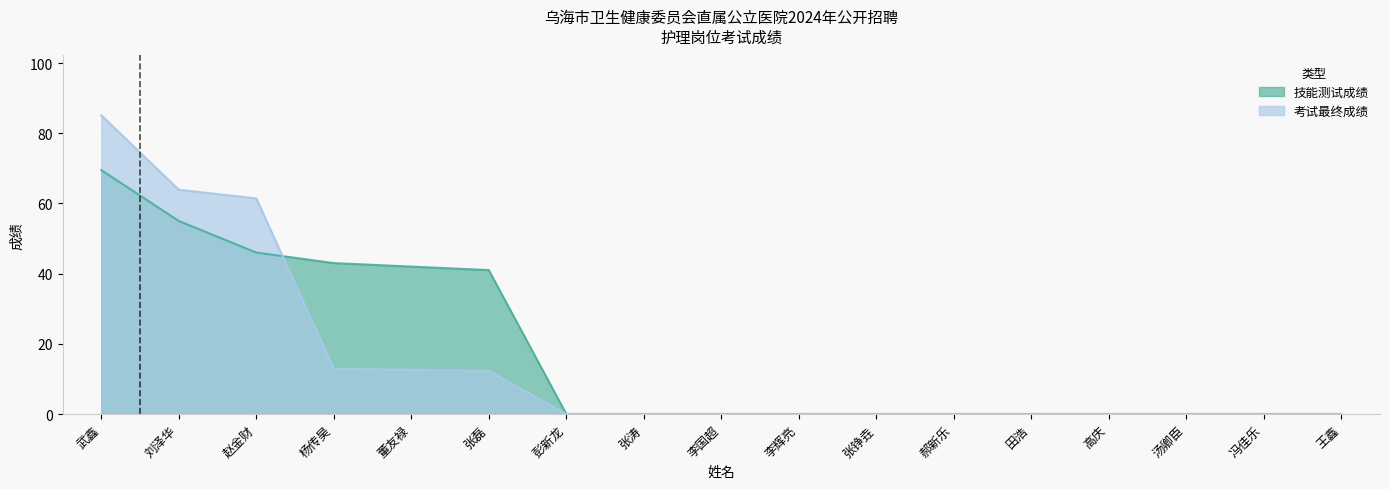

True or false: 技能测试成绩 has a value of 0.0 at 王鑫.

True